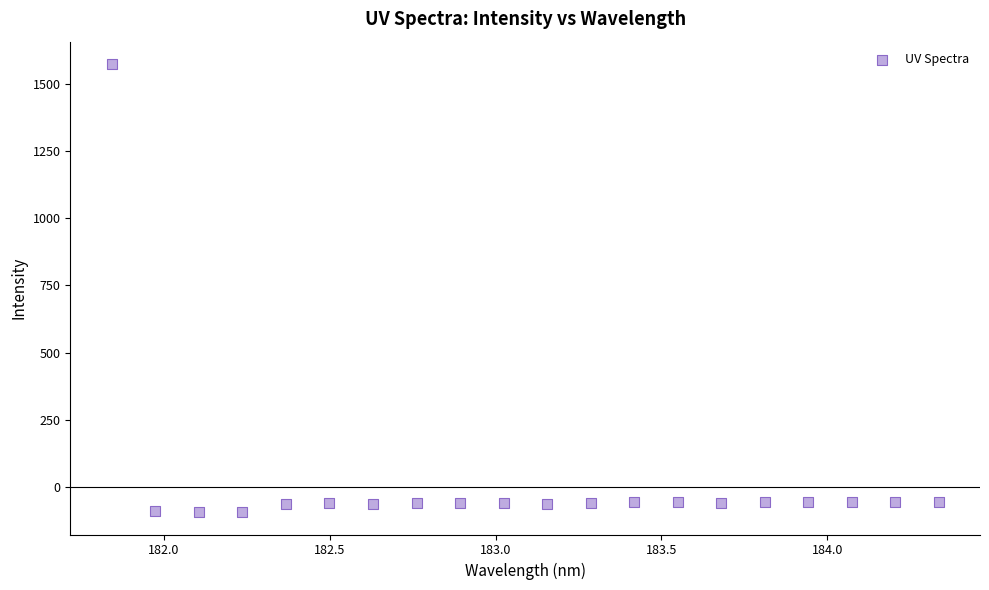

What is the range of Y values (max minus min)?

1665.7